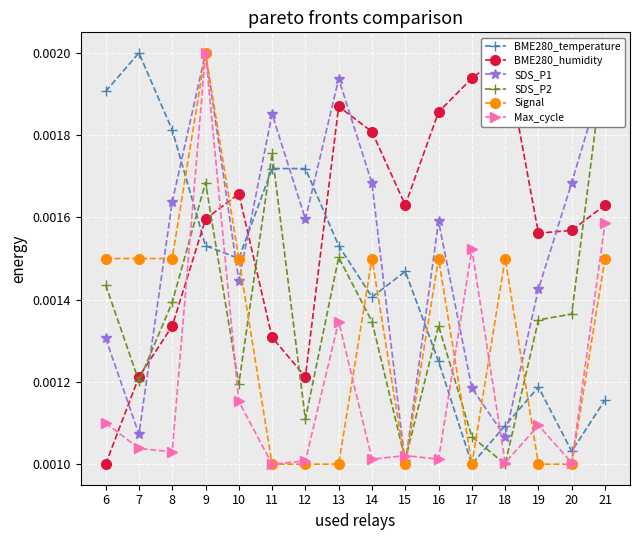

The value of Max_cycle at 18 is 0.0. True or false?

False